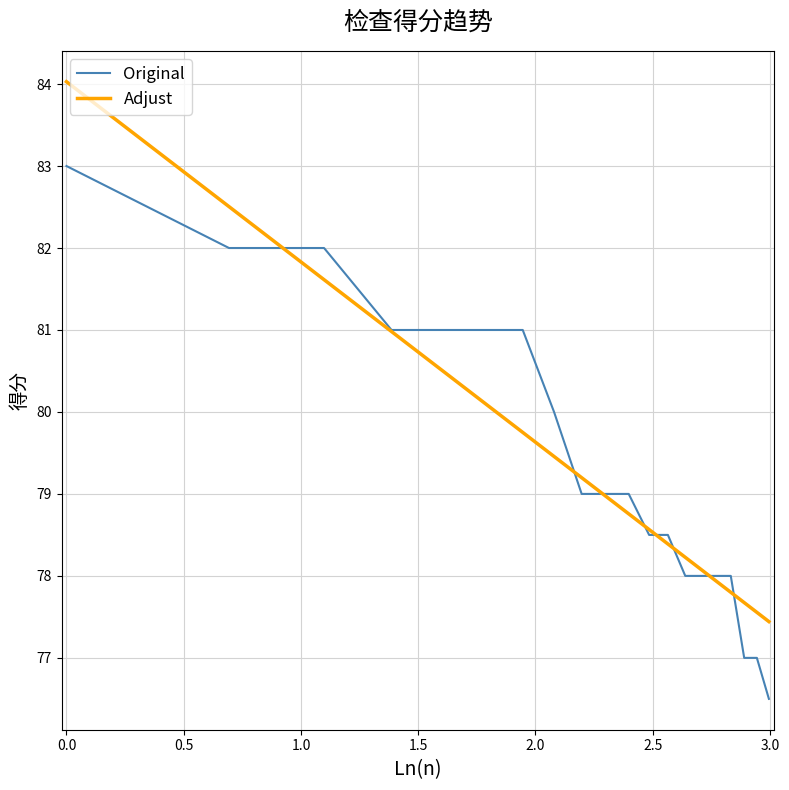

Which series has the widest spread of values?

Adjust